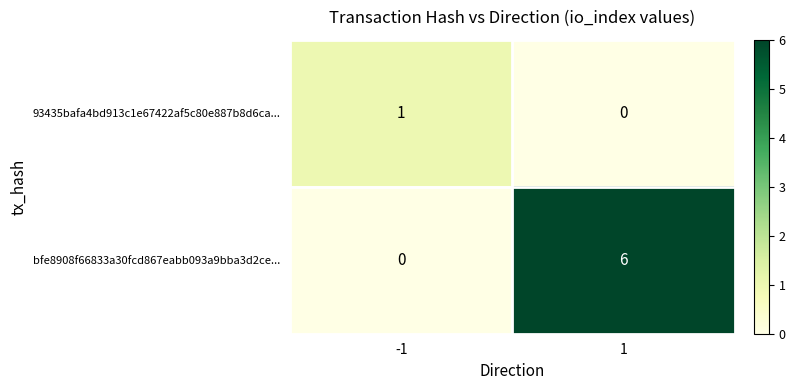

Is it true that bfe8908f66833a30fcd867eabb093a9bba3d2ce... equals 6 at 1?

True